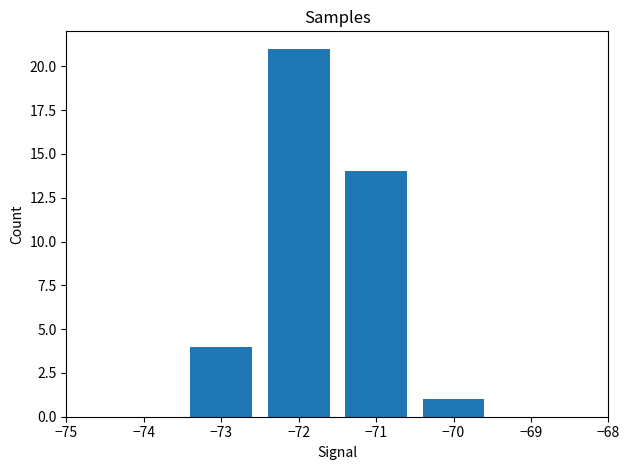

Are the bars grouped side by side (vs. stacked)?

No